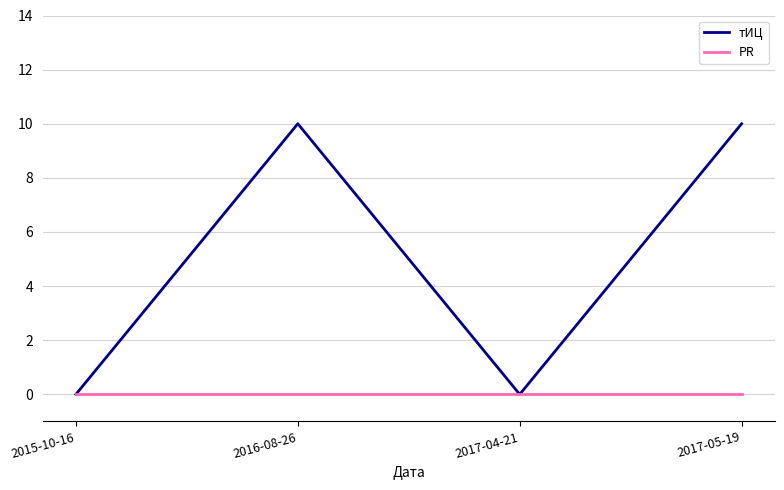

Rank the series by their average value, from highest to lowest.

тИЦ, PR